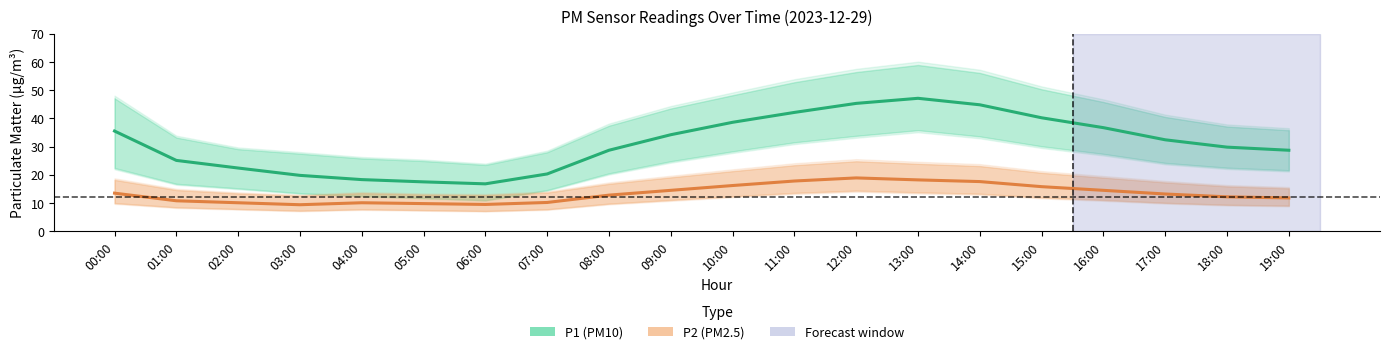

True or false: P1 (PM10) has a value of 16.4 at 00:00.

False